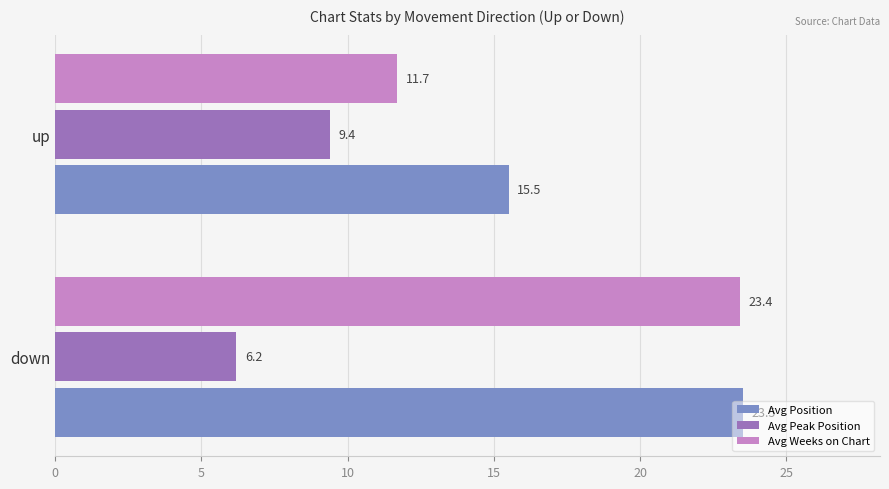

How many values in the Avg Position series are below 23?

1